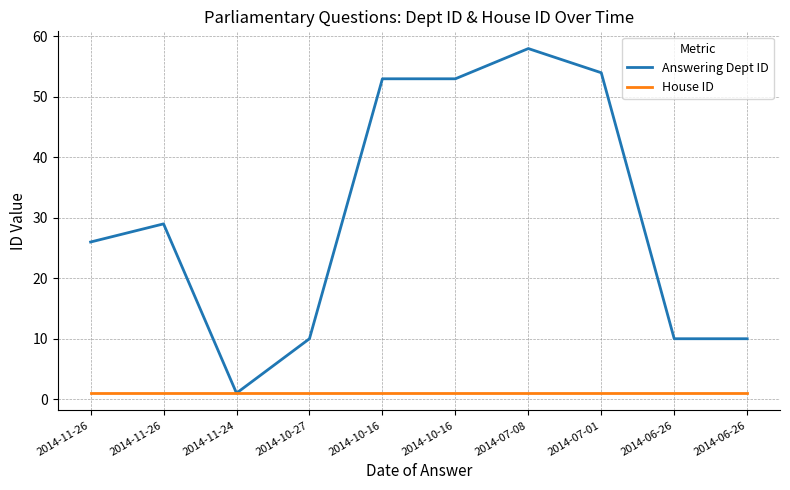

Does the chart display data point markers on the line(s)?

No